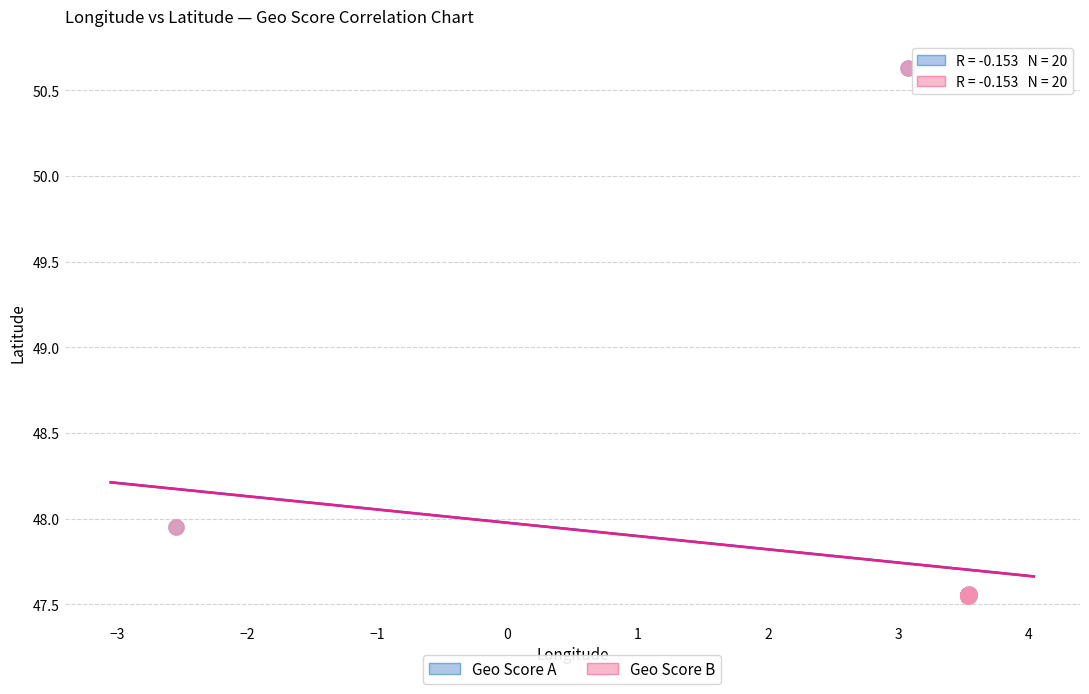

What are all the series names shown in the legend?

Geo Score A, Geo Score B